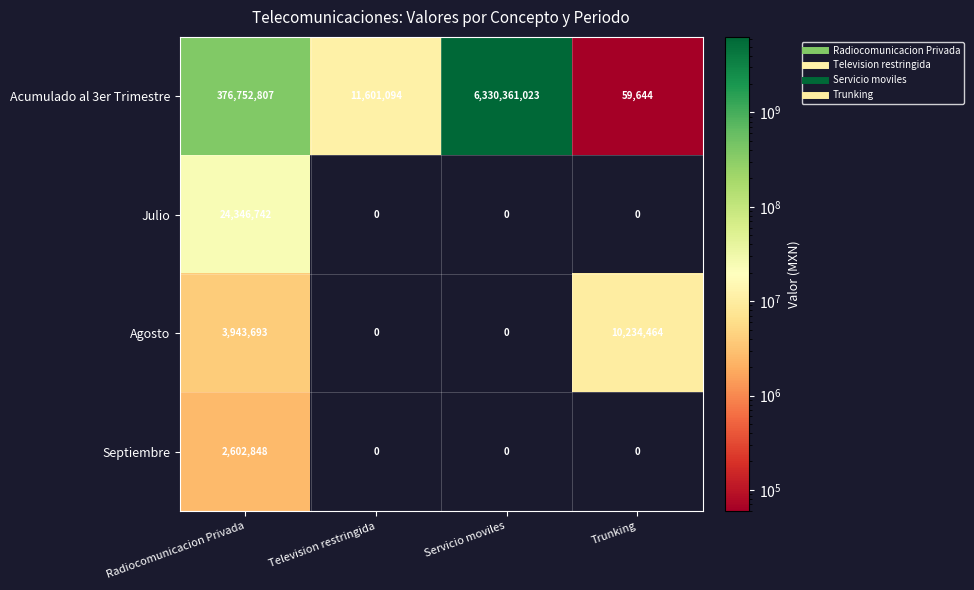

What is the spread (max minus min) of values at Servicio moviles?

6330361023